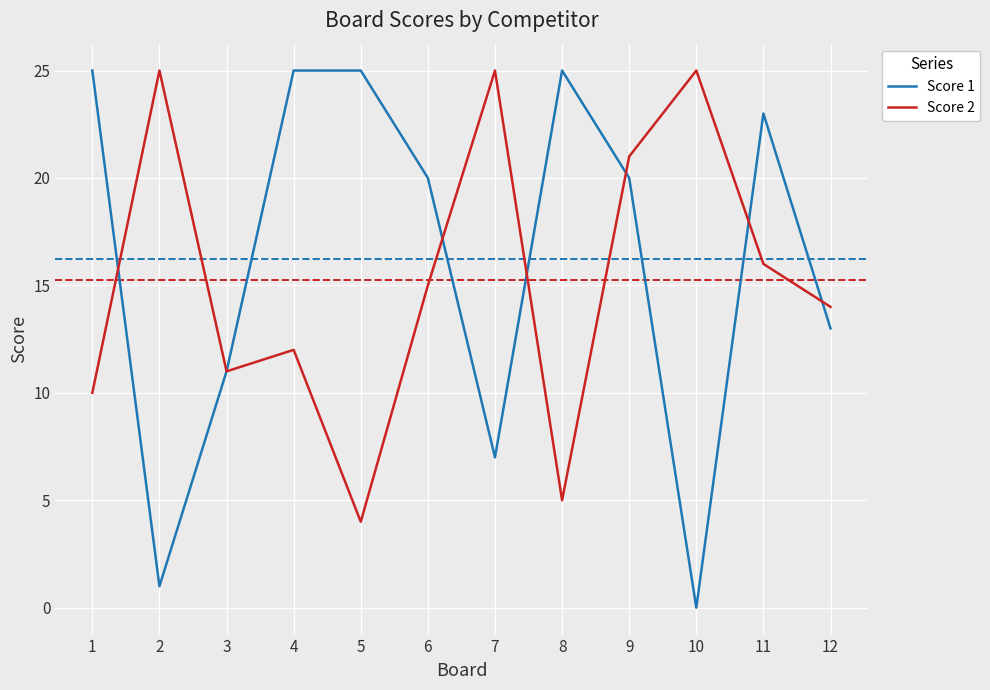

True or false: Score 1 has a value of 13 at 12.

True